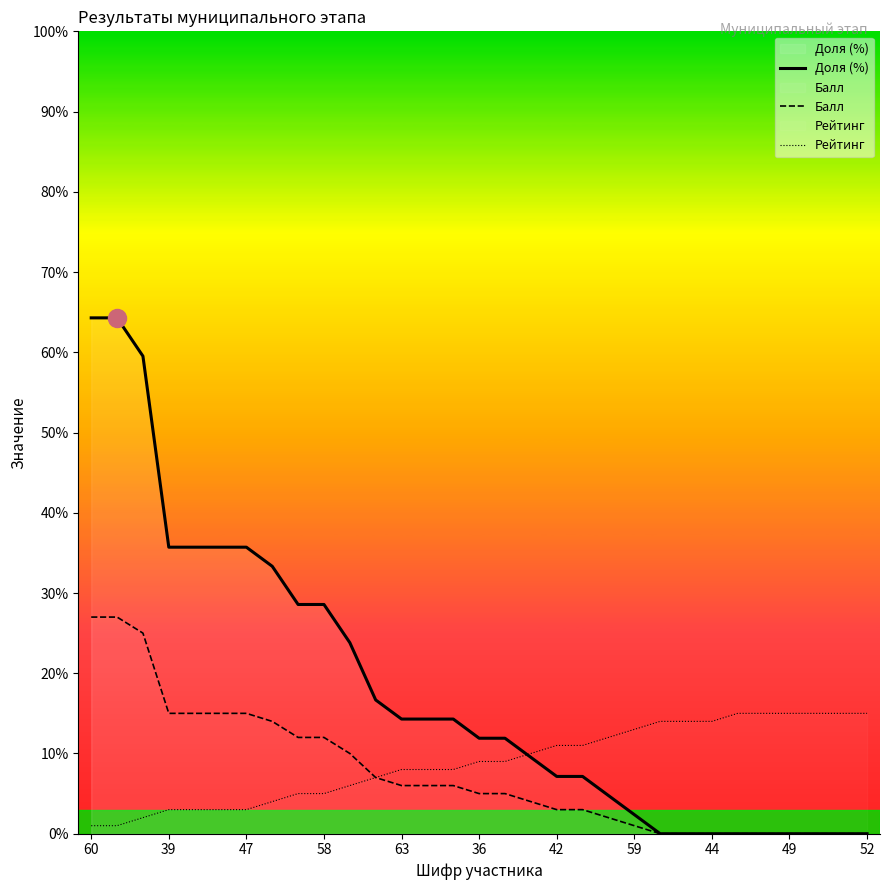

List the series in order of their peak value, highest first.

Доля (%), Балл, Рейтинг